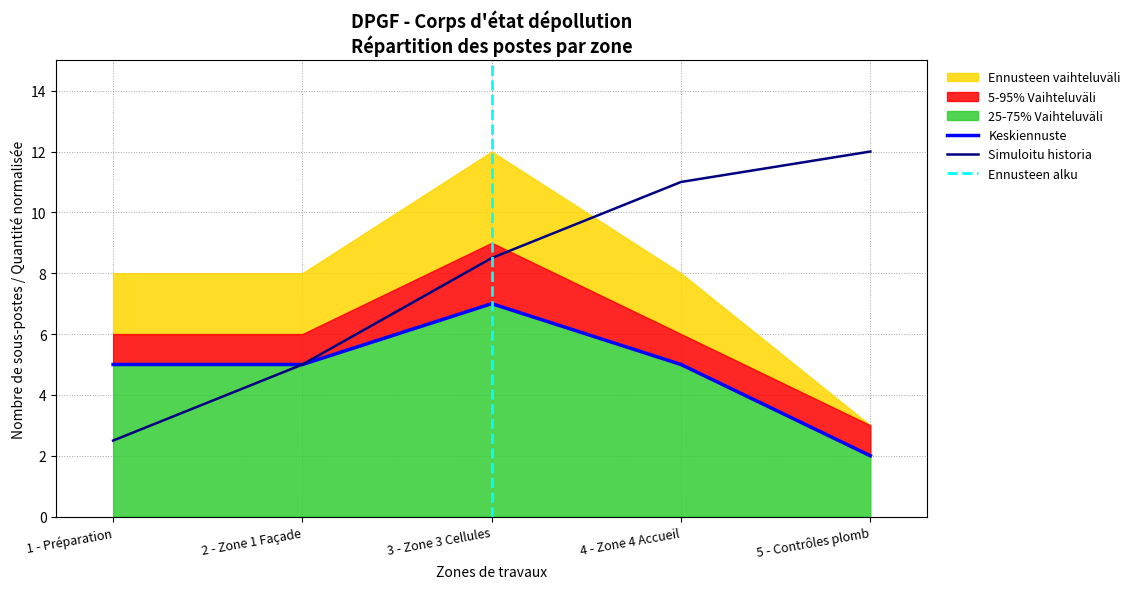

The Quantité (Qtté) series shows 7 at 2 - Zone 1 Façade. True or false?

False